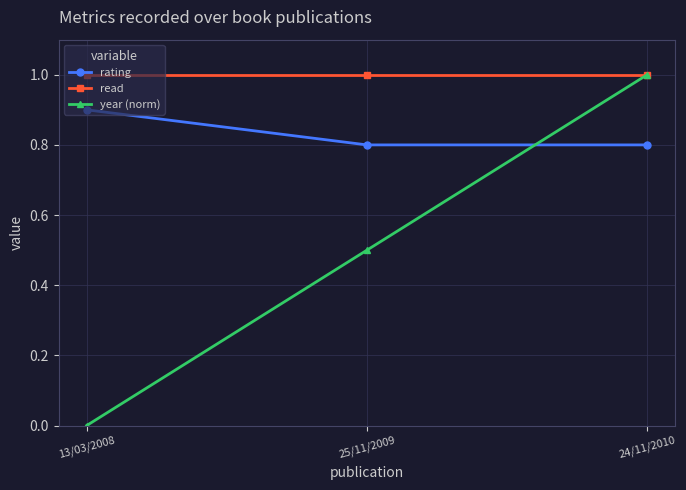

Which series has the largest range (max minus min)?

year (norm)